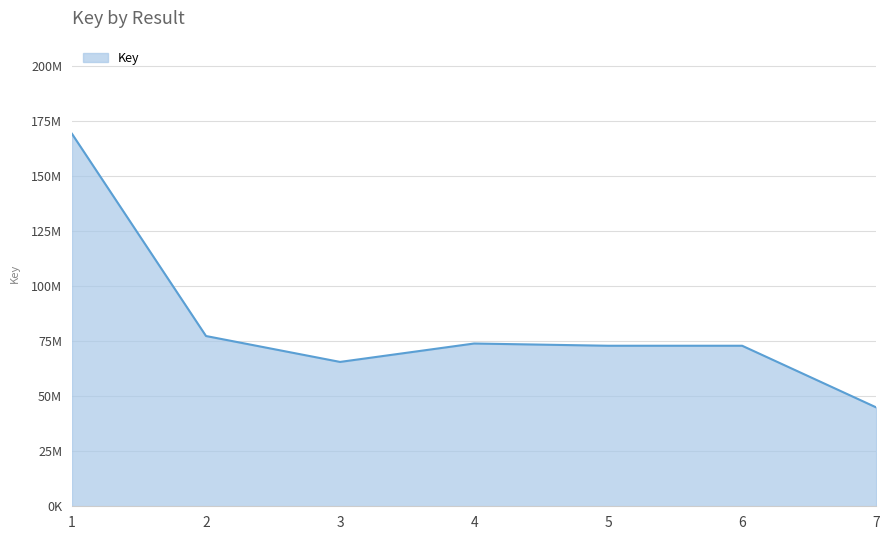

Does the chart have visible grid lines?

Yes